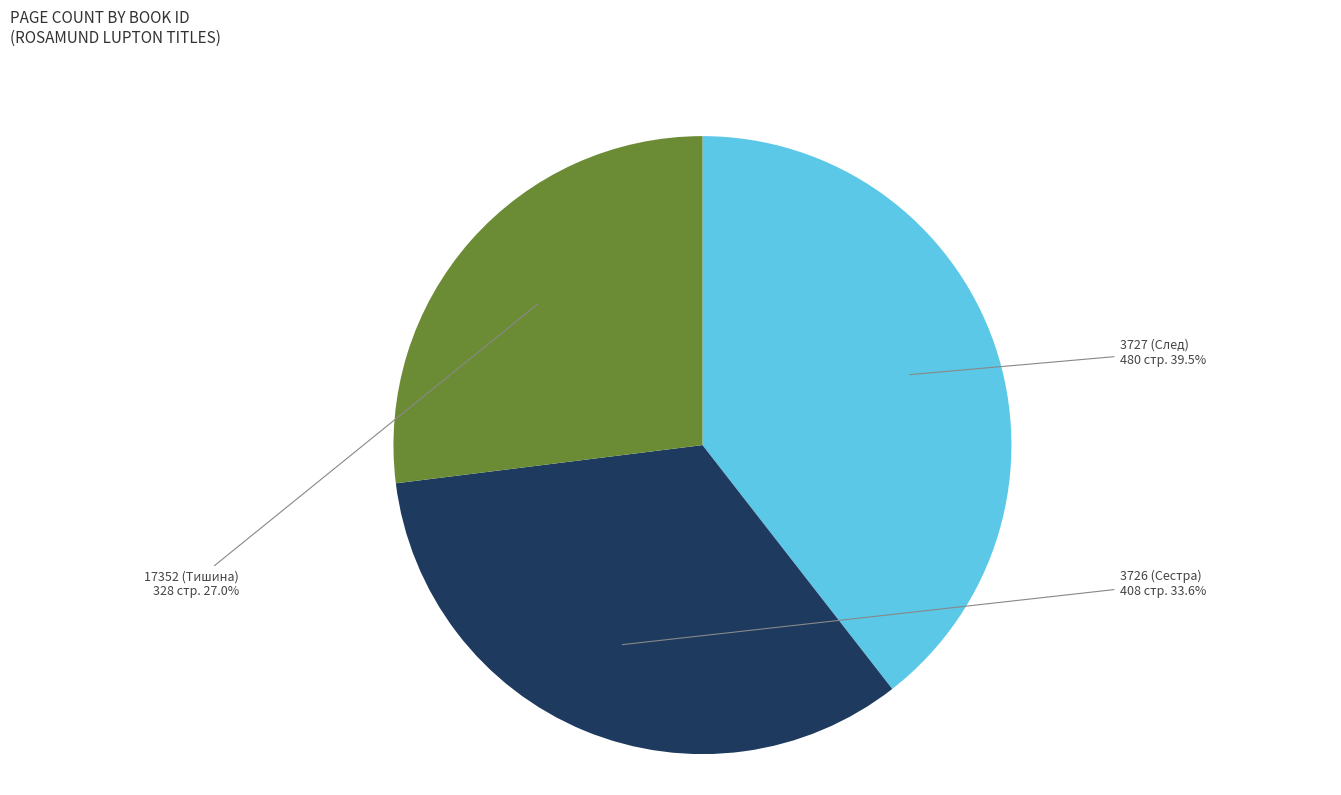

Which category has the smallest portion of the pie?

17352